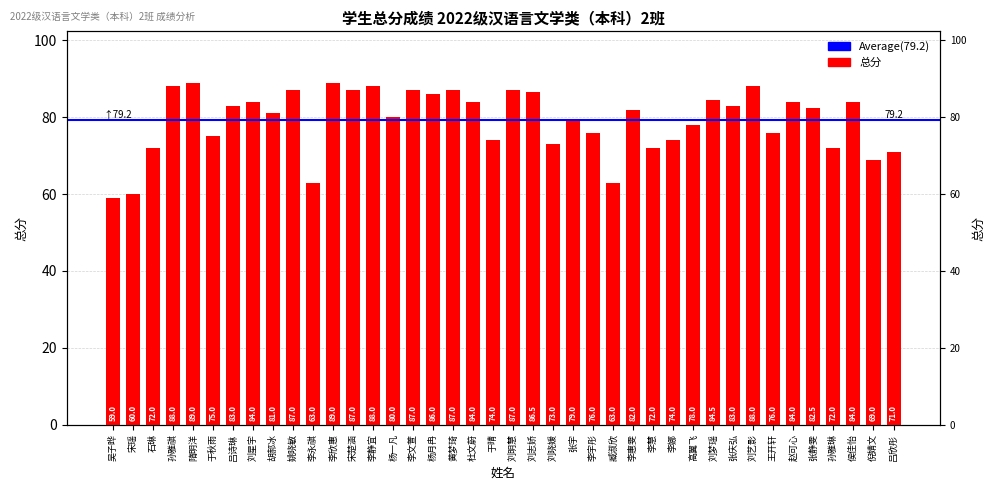

The chart shows a value of 87.0 at 李文萱. True or false?

True